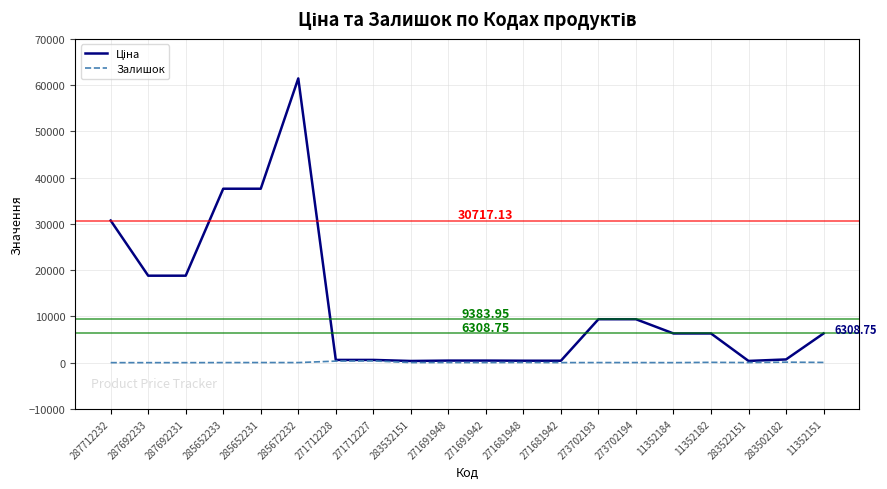

At which category is the sum across all series the highest?

285672232